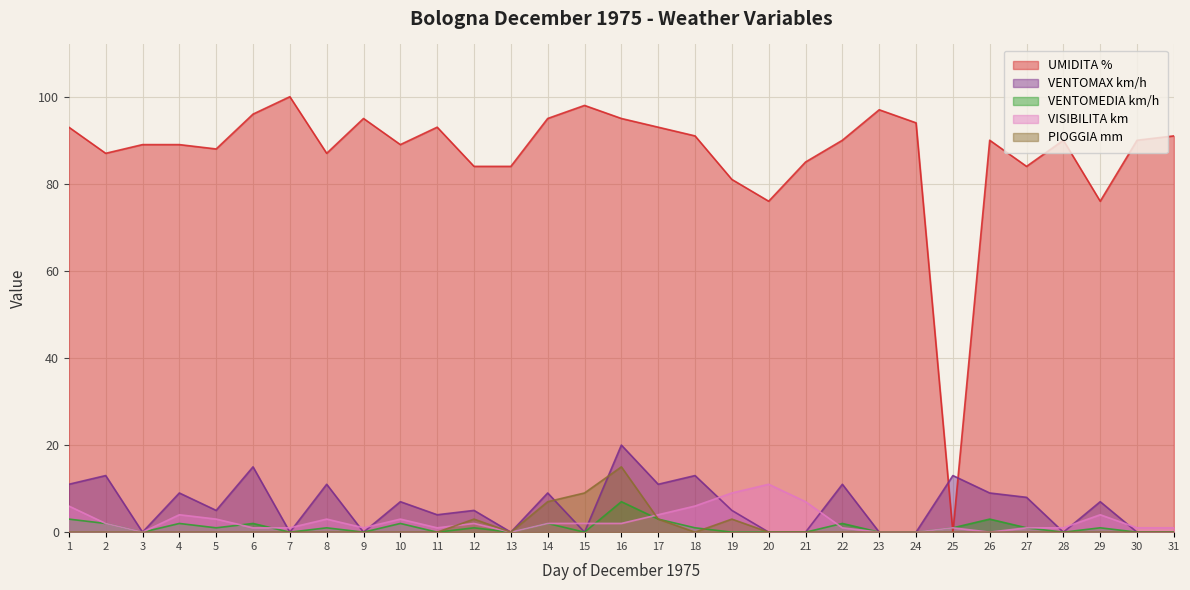

At how many categories does at least one series exceed 90?

13